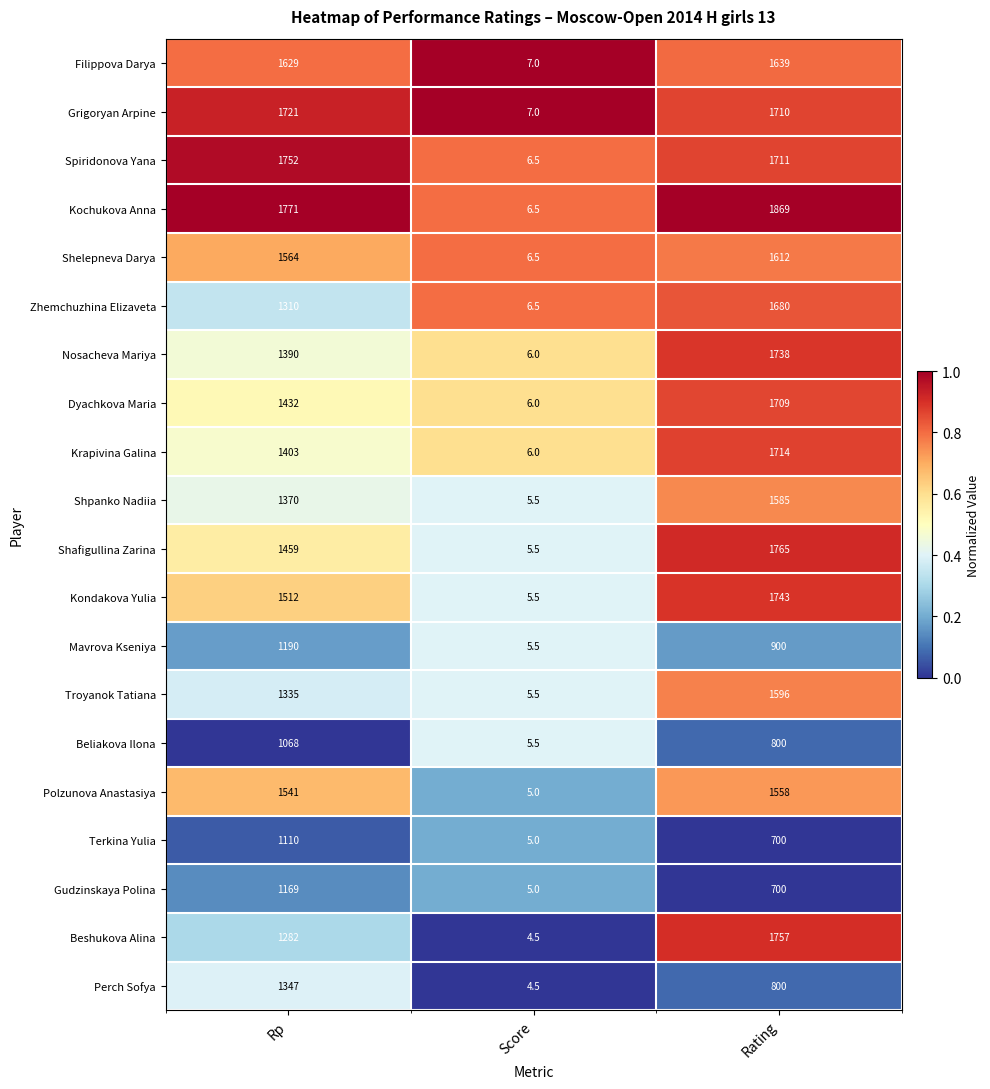

The value of Dyachkova Maria at Rating is 1709.0. True or false?

True